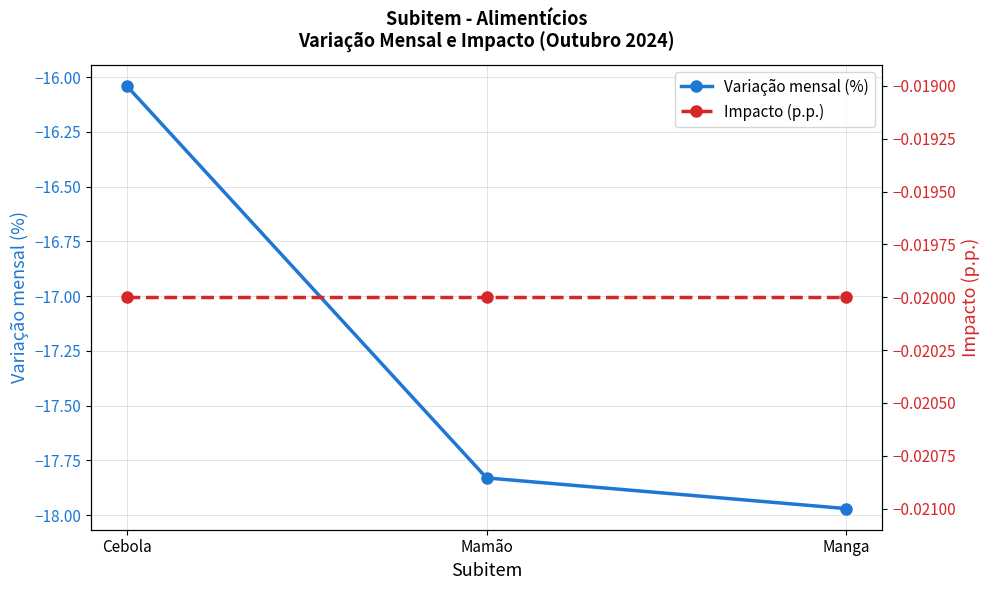

List the labels in order of Variação mensal (%) value, largest first.

Cebola, Mamão, Manga